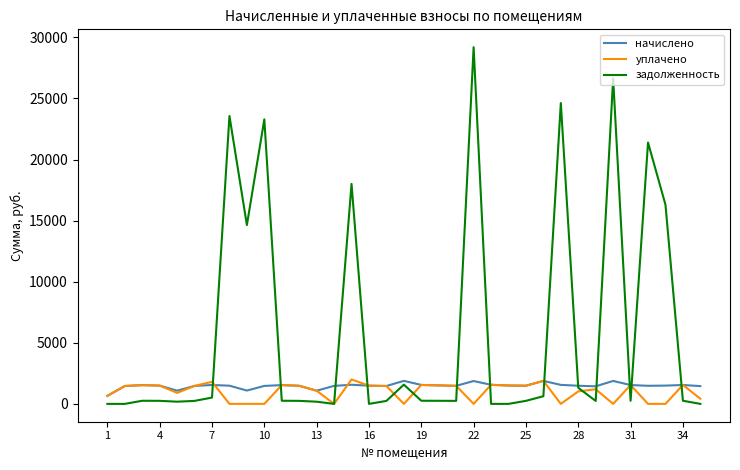

Which series has the largest total across all categories?

задолженность